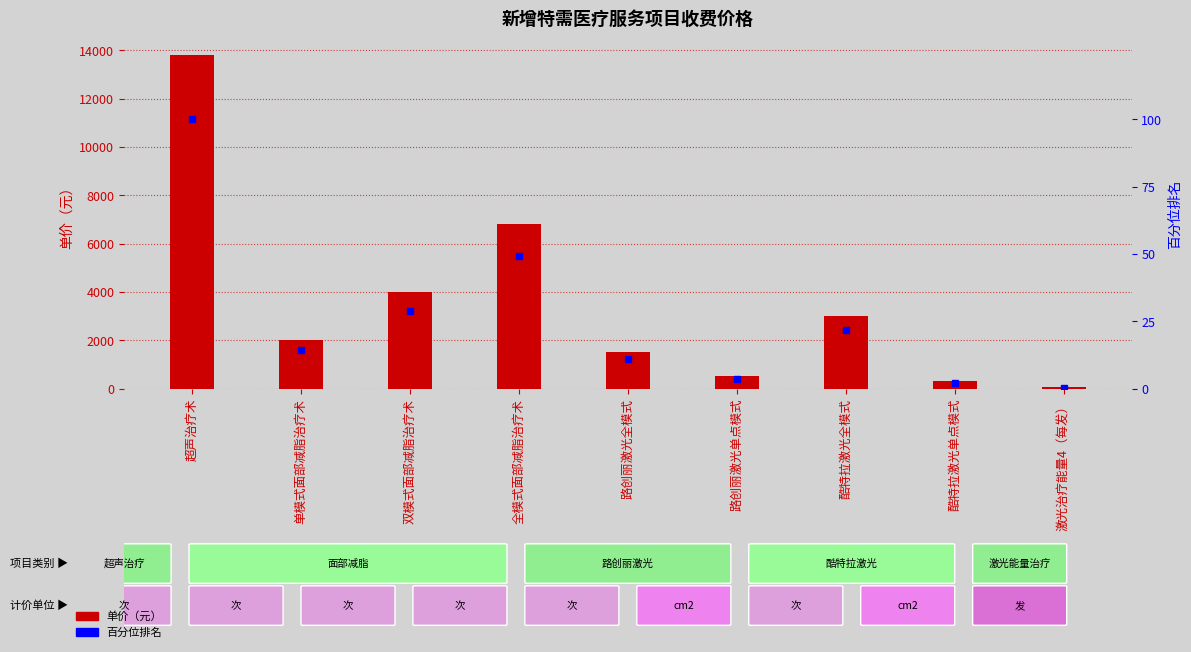

Rank the series by their average value, from highest to lowest.

单价, 百分位排名